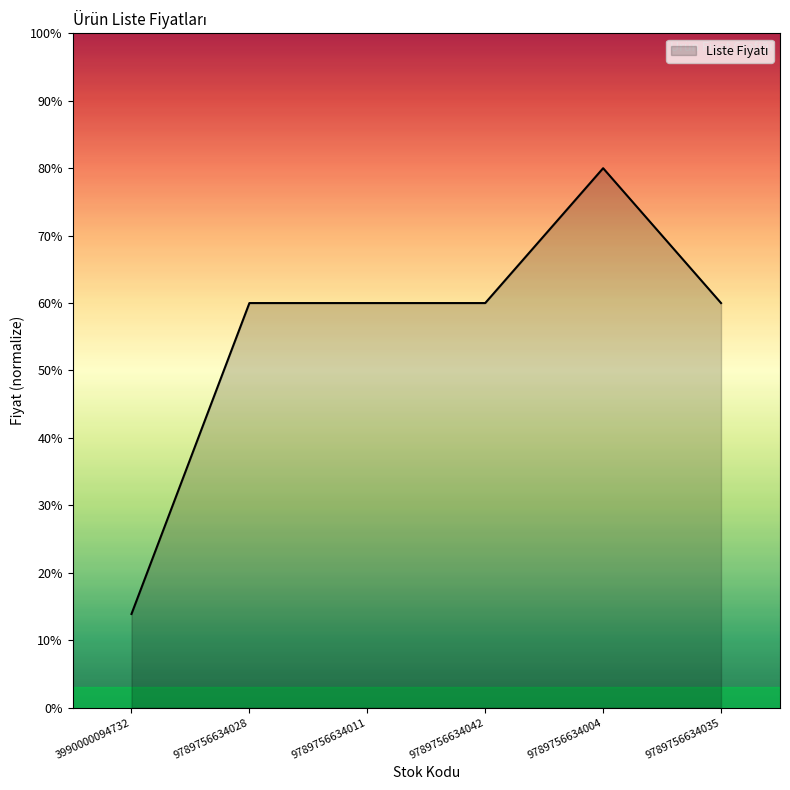

Is it true that the value at 9789756634011 is 103.9?

False